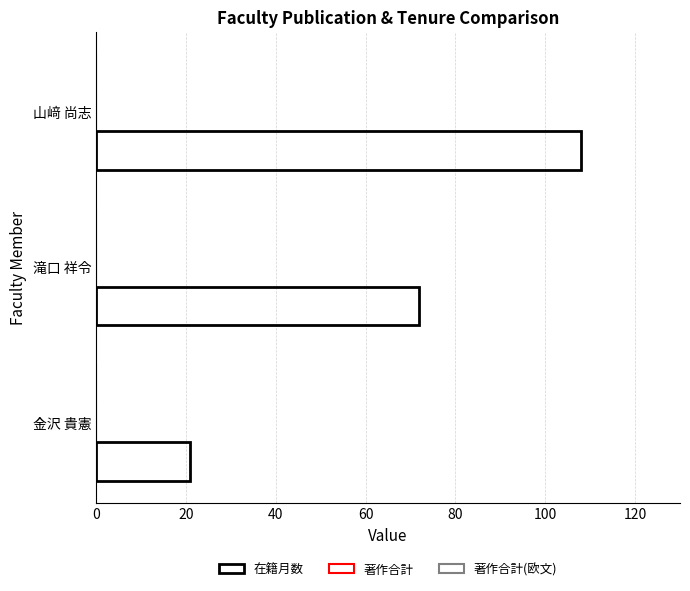

How many distinct data groups are displayed?

1